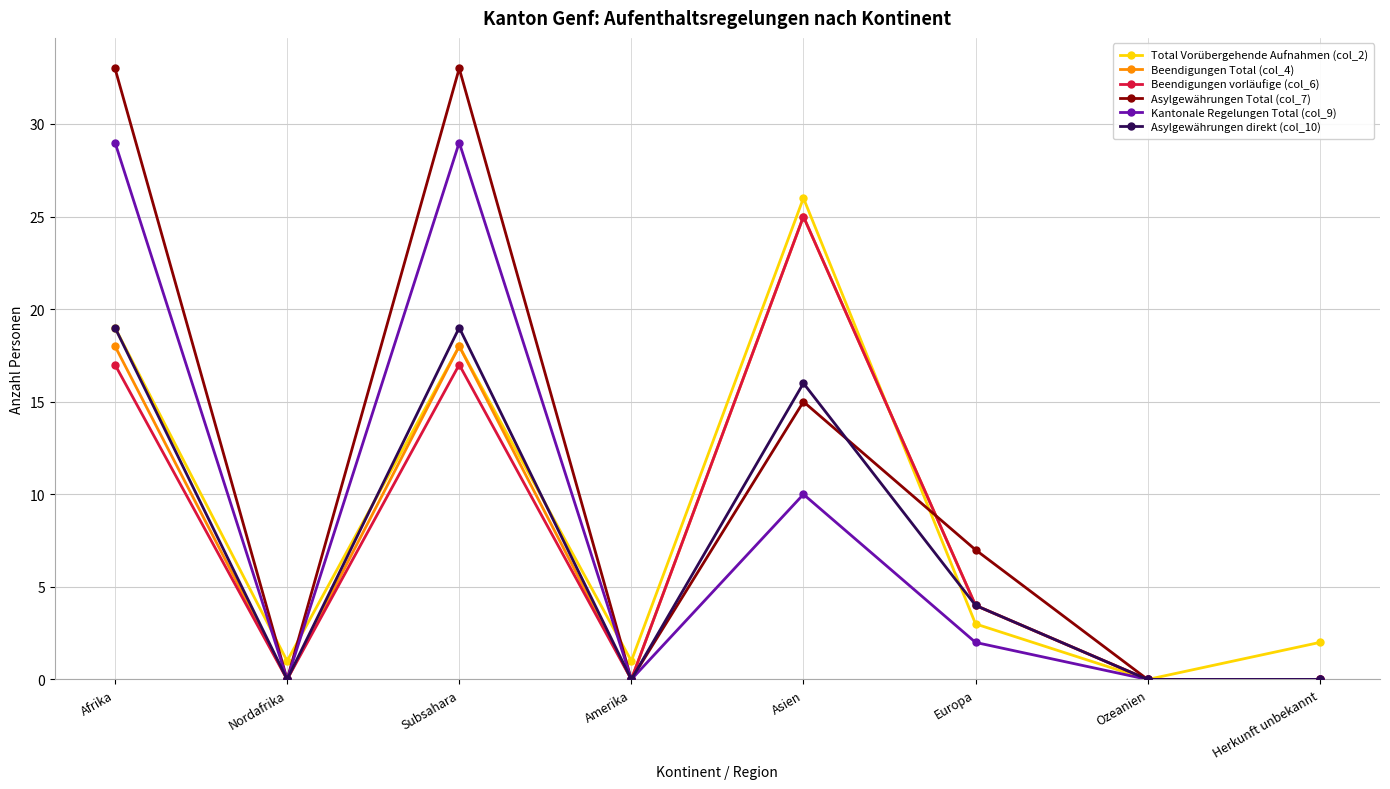

How many values in the Beendigungen vorläufige (col_6) series are below 4?

4